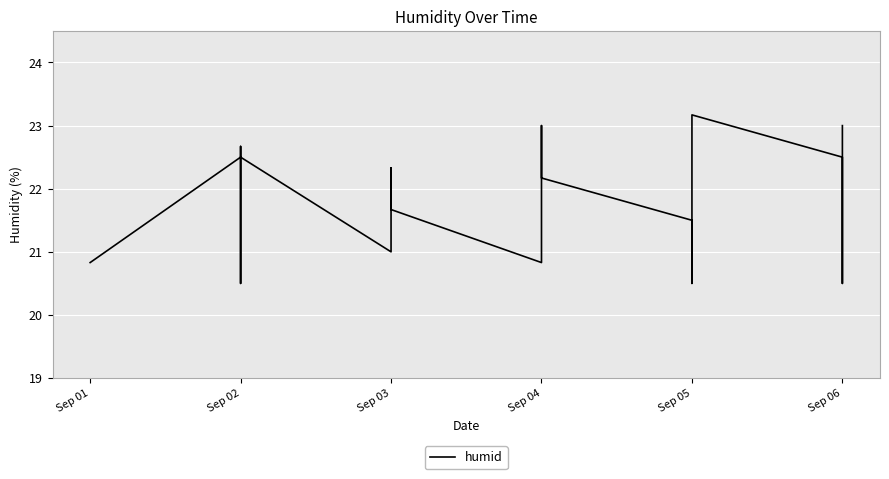

How many lines are shown in the chart?

1